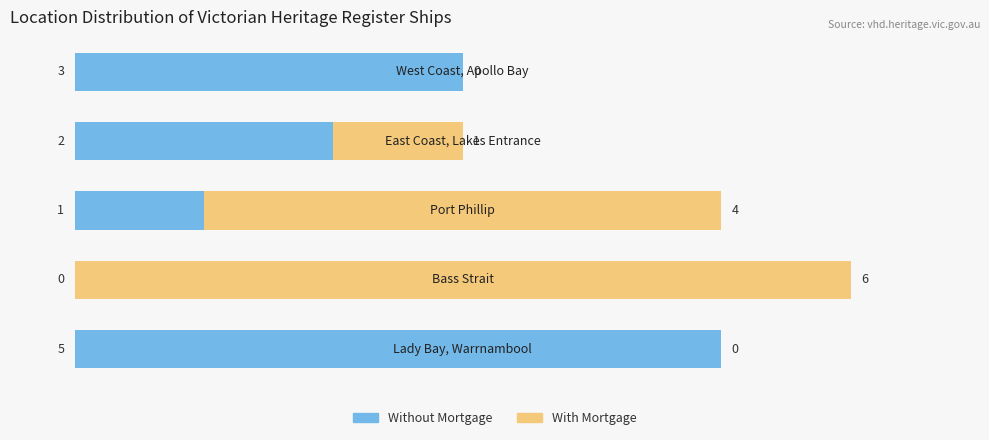

How many Without Mortgage values are between 1 and 3?

3